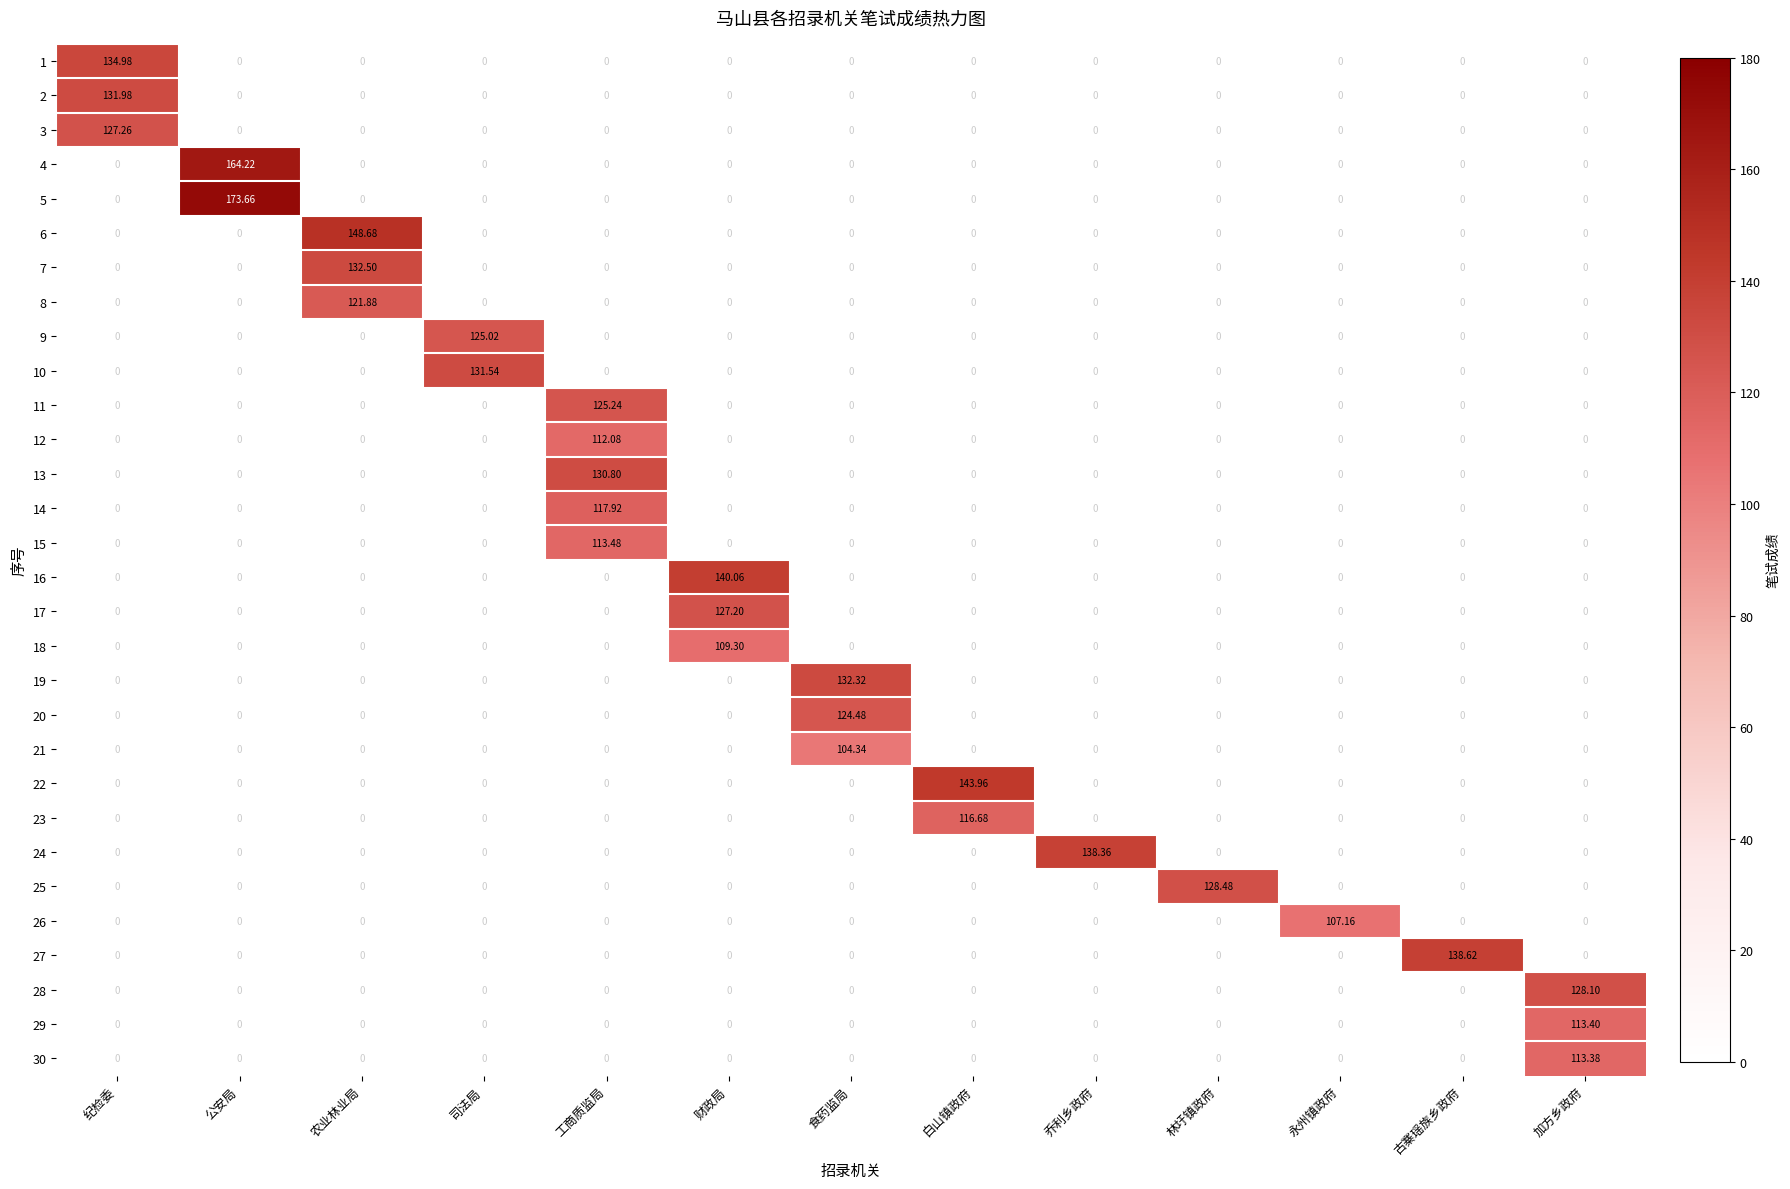

Which category has the highest value in the 2 series?

纪检委